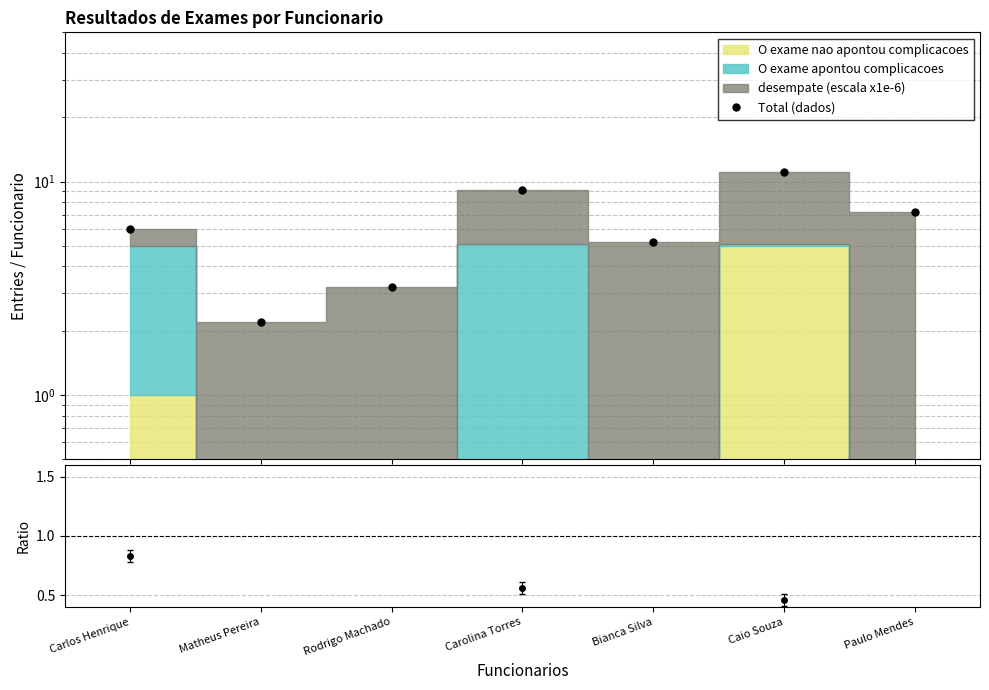

Rank the categories by value from lowest to highest.

Matheus Pereira, Rodrigo Machado, Bianca Silva, Carlos Henrique, Paulo Mendes, Carolina Torres, Caio Souza